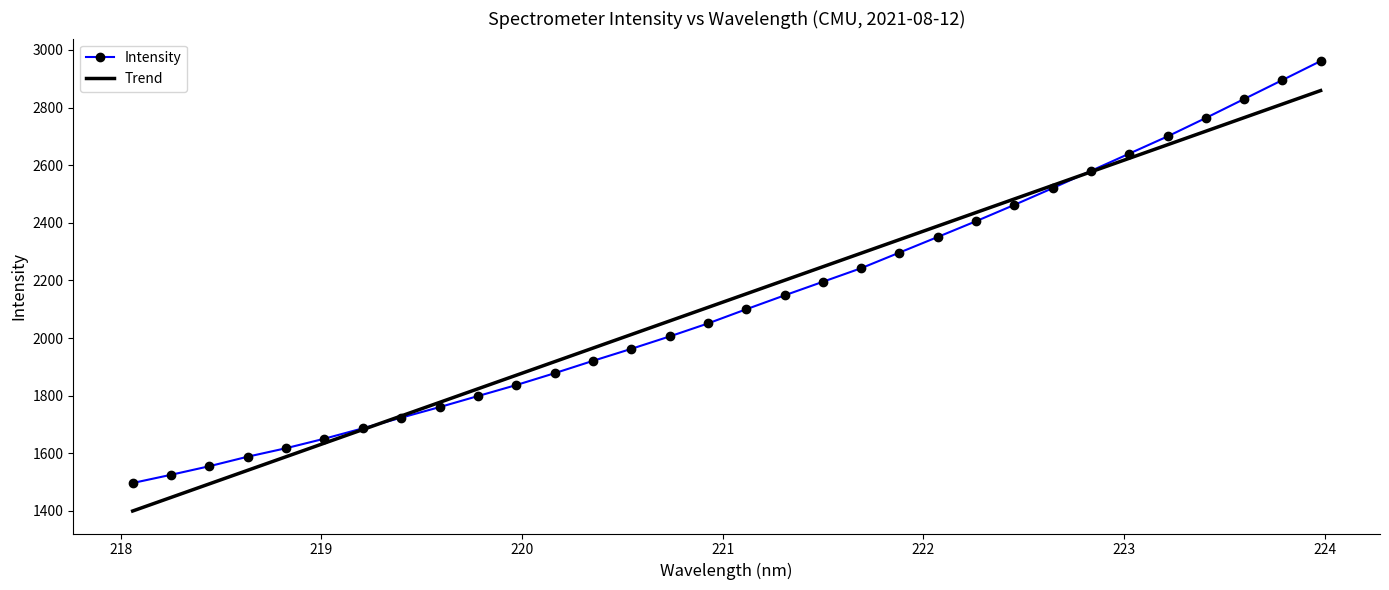

What is the minimum value for Intensity?

1496.9